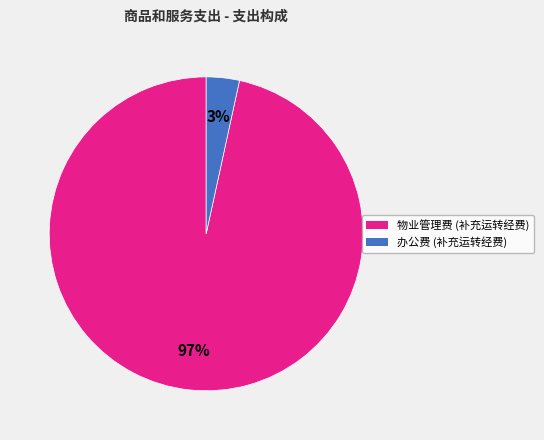

To the nearest percent, what is the combined percentage of 办公费 (补充运转经费) and 物业管理费 (补充运转经费)?

100%